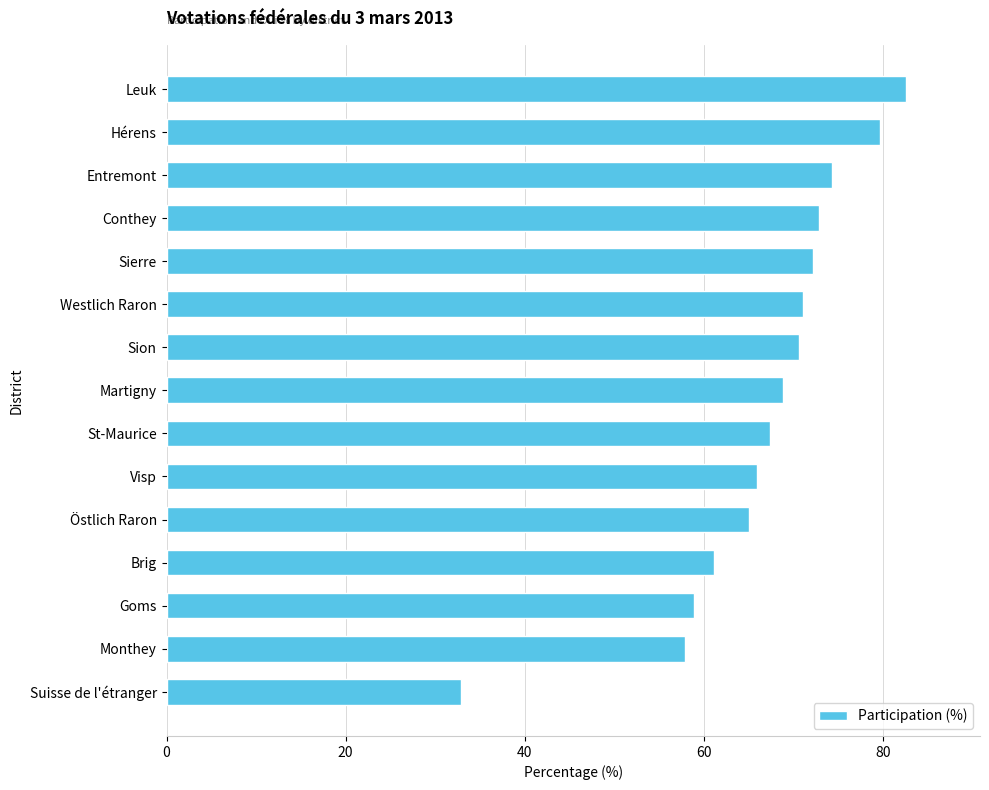

Are the bars horizontal?

Yes